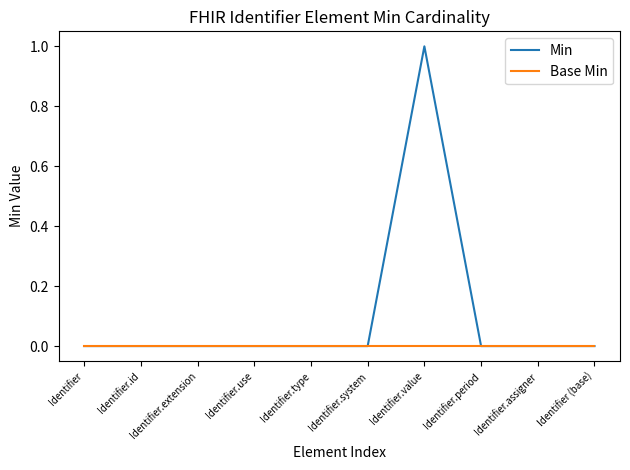

How many Min values are between 0 and 1?

10